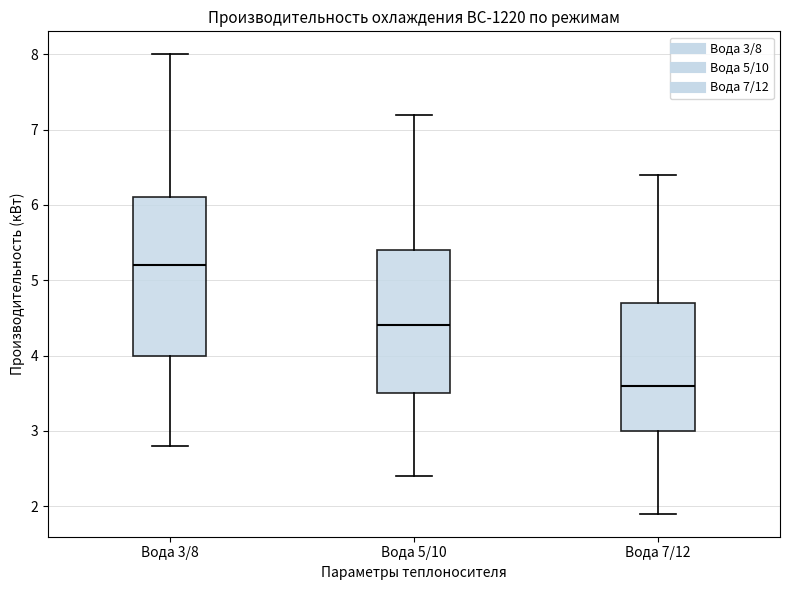

Which box is the tallest, from its lower edge to its upper edge?

Вода 3/8